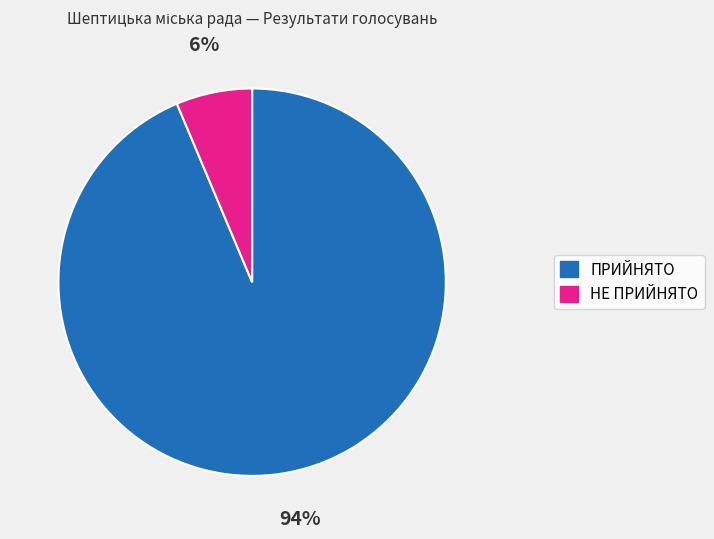

What percentage is the ПРИЙНЯТО slice, to the nearest percent?

94%